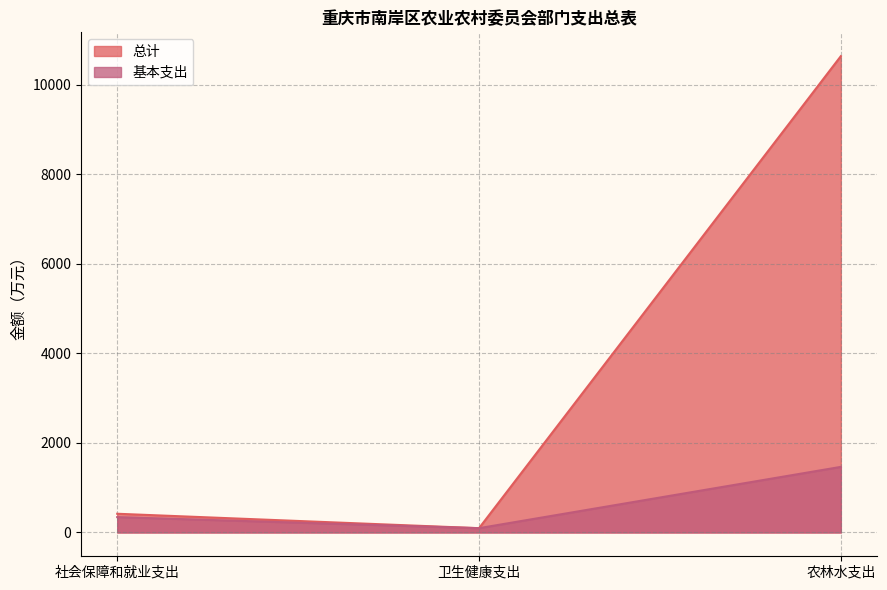

Rank the series at 社会保障和就业支出 from highest to lowest value.

总计, 基本支出